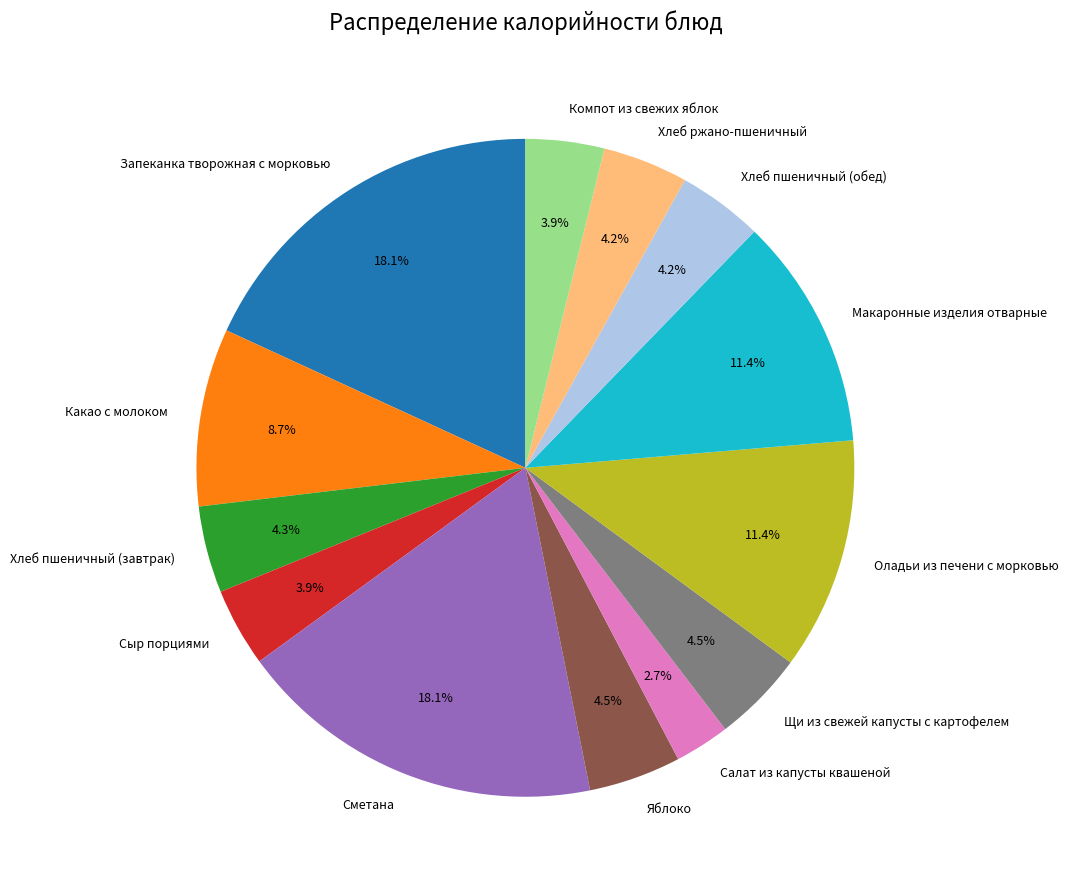

Approximately how many times larger is the value at Хлеб ржано-пшеничный compared to Какао с молоком?

0.5